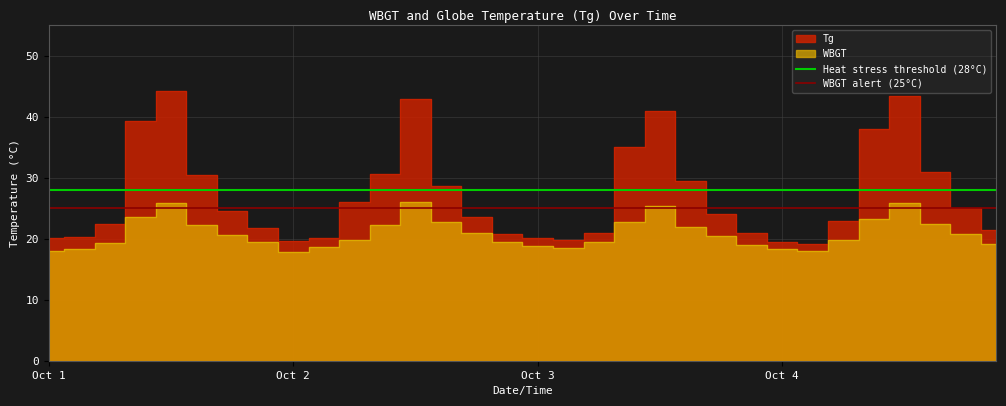

The WBGT alert (25°C) series shows 15 at Oct 2. True or false?

False